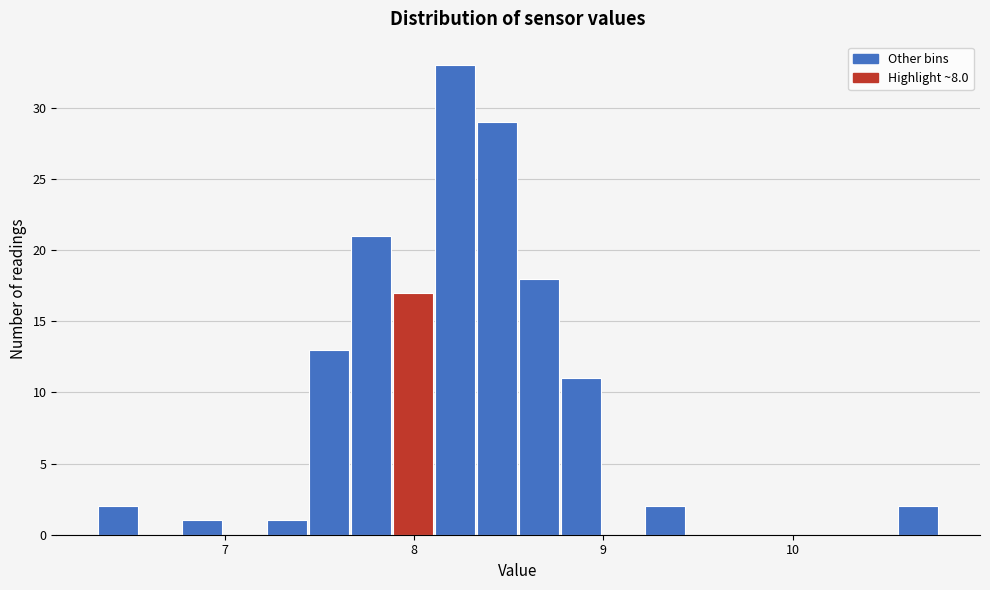

Read against the x-axis, roughly where is the centre of the tallest bar?

8.2